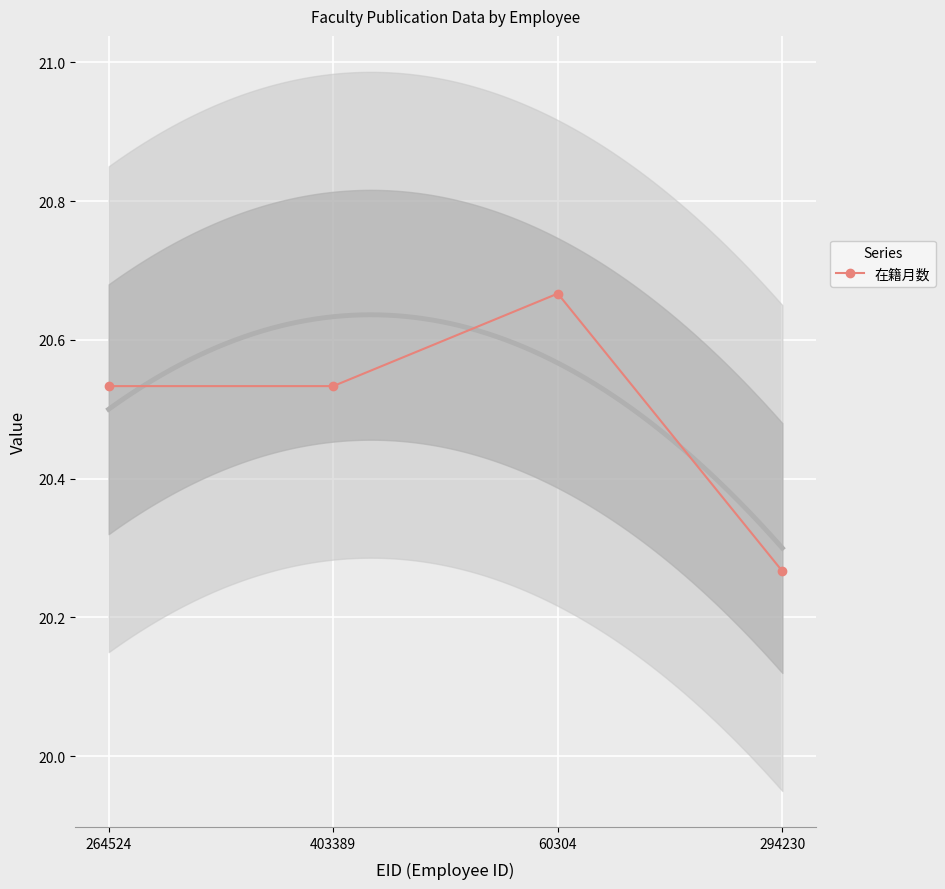

Which category has the lowest value across all series?

294230